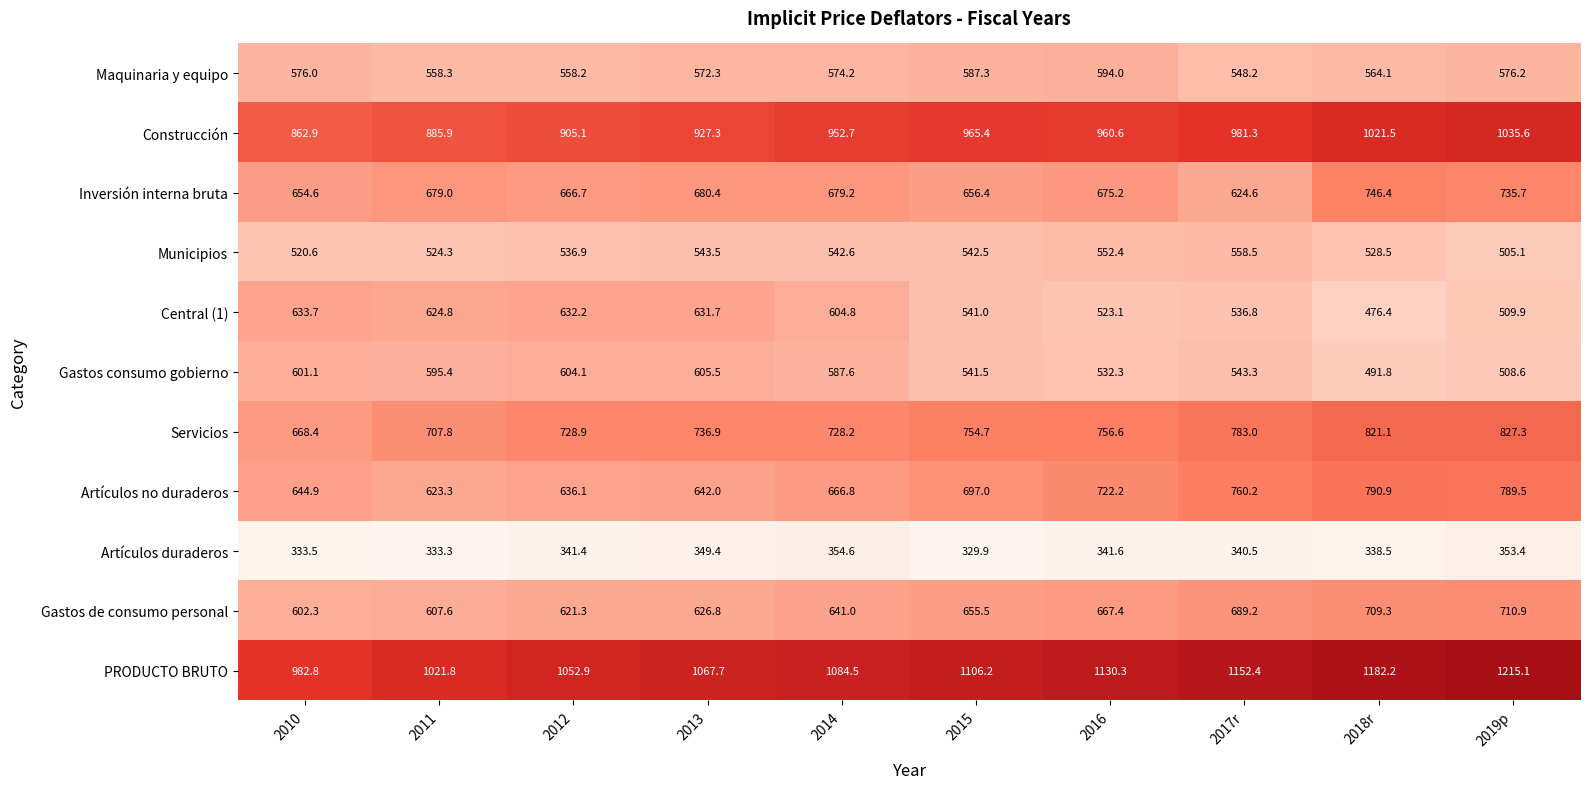

At which label is PRODUCTO BRUTO closest to 1098?

2015